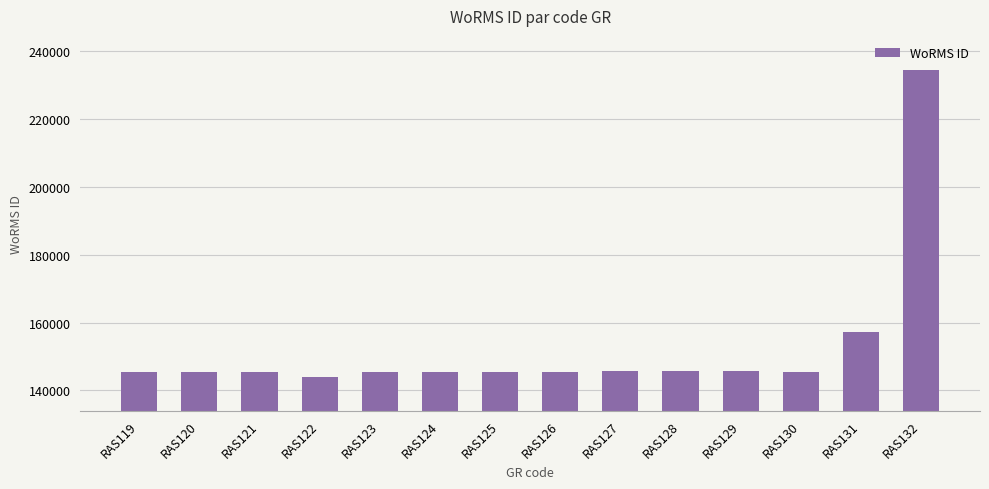

Approximately how many times larger is the value at RAS119 compared to RAS123?

1.0